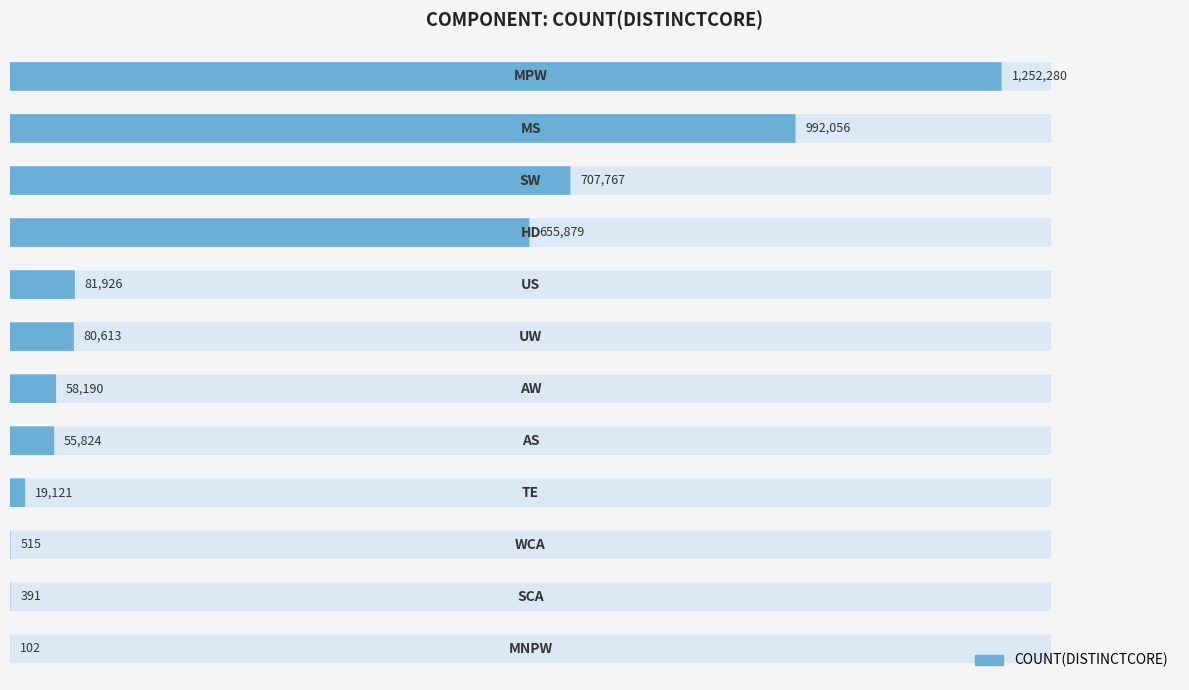

What is the smallest value displayed?

102